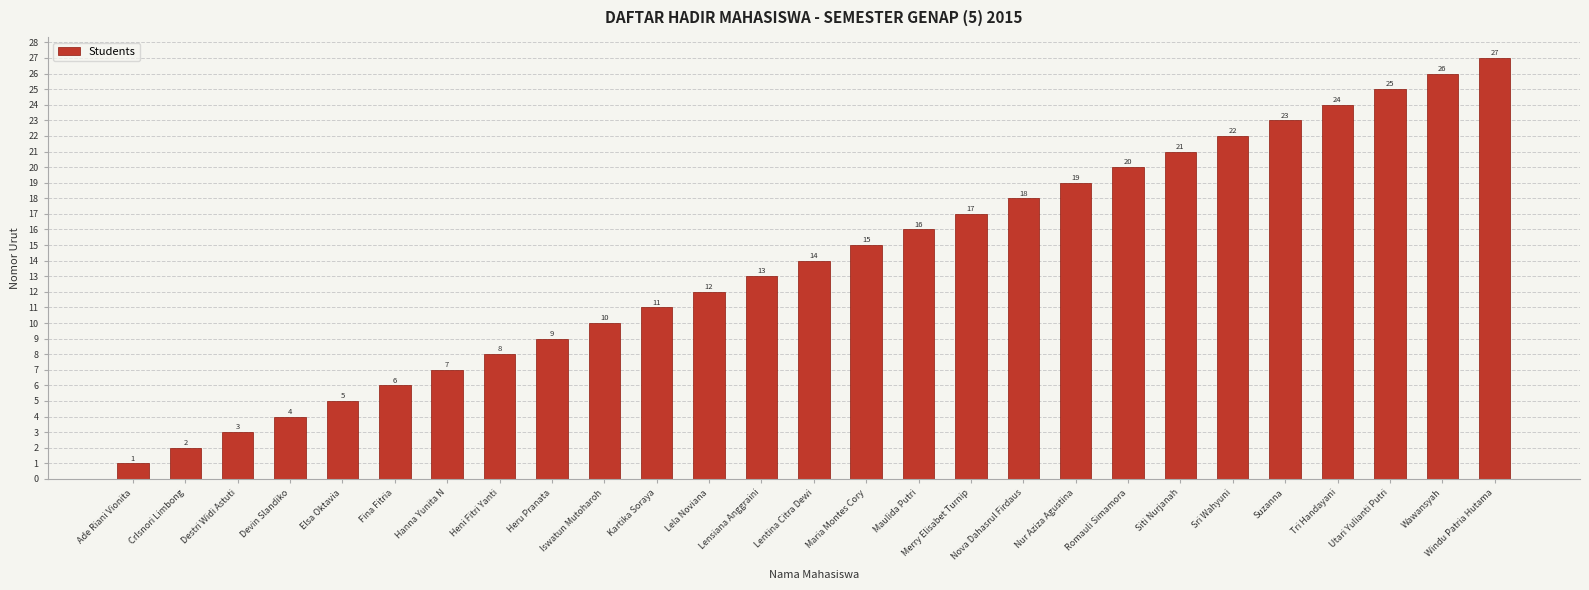

What is the change in value from Destri Widi Astuti to Windu Patria Hutama?

+24